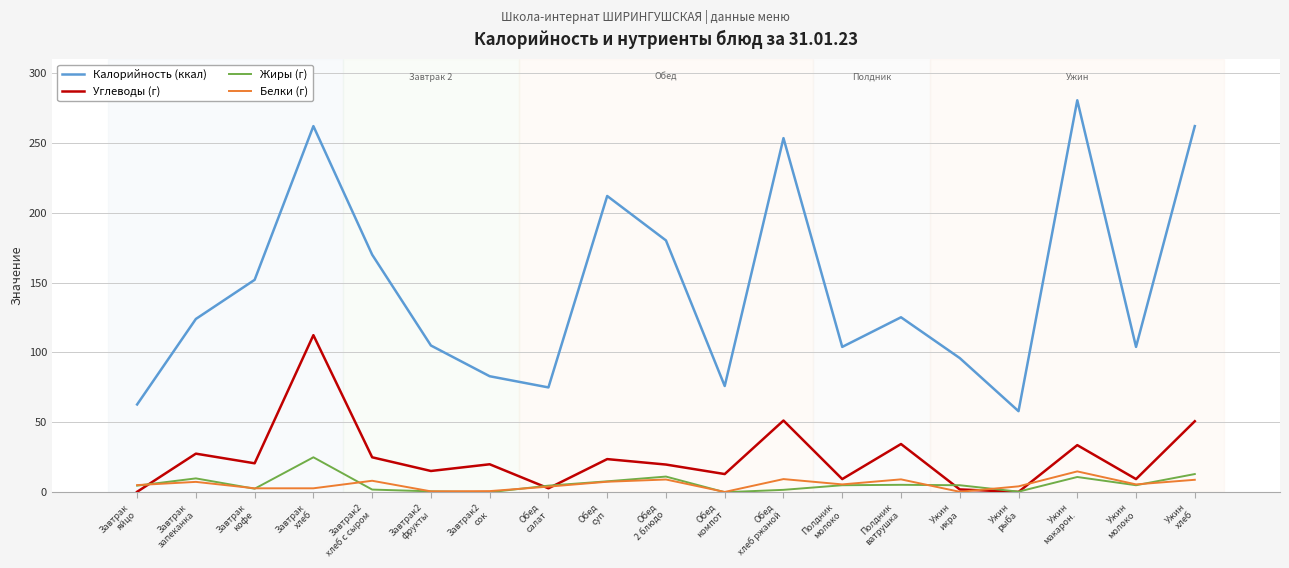

Is it true that Калорийность (ккал) equals 377.8 at Обед
хлеб ржаной?

False